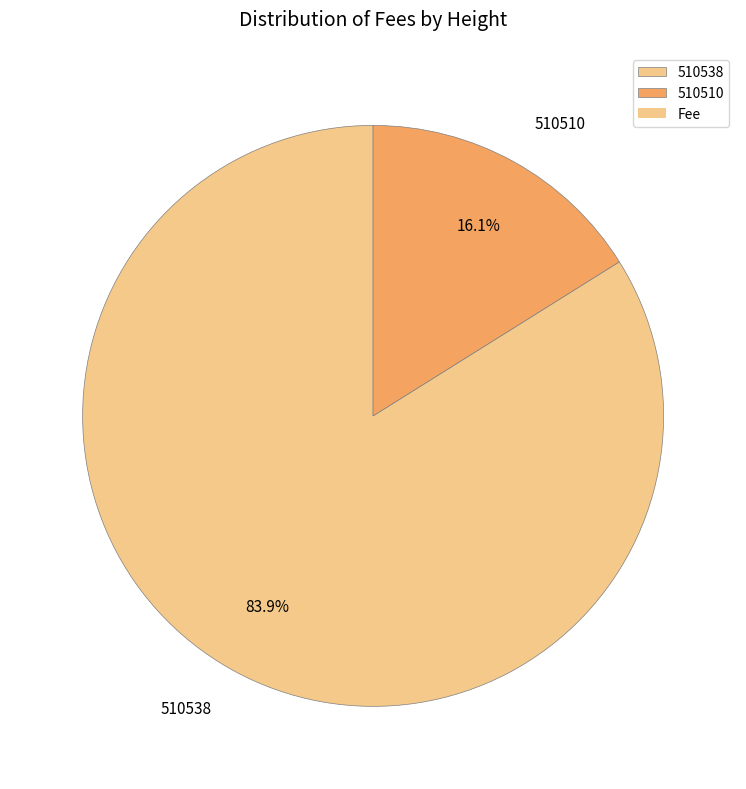

To the nearest percent, what portion does 510510 represent?

16%